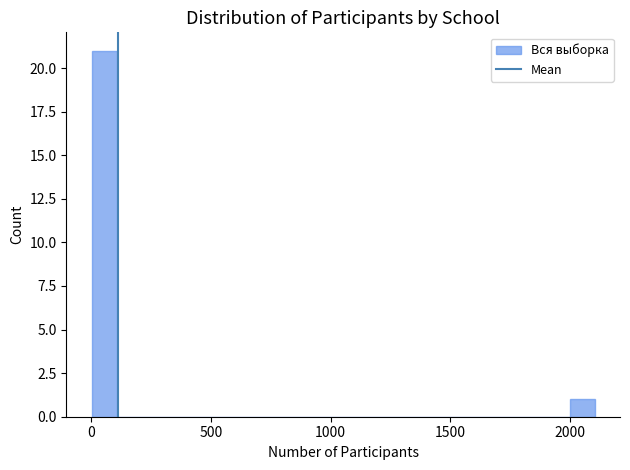

Around what value on the x-axis is the tallest bar? Give the approximate position of its centre, as read against the axis.

50